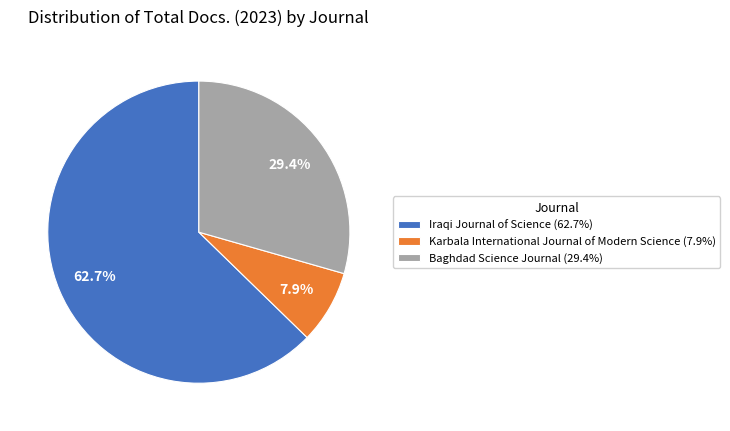

Which category has the smallest portion of the pie?

Karbala International Journal of Modern Science (7.9%)